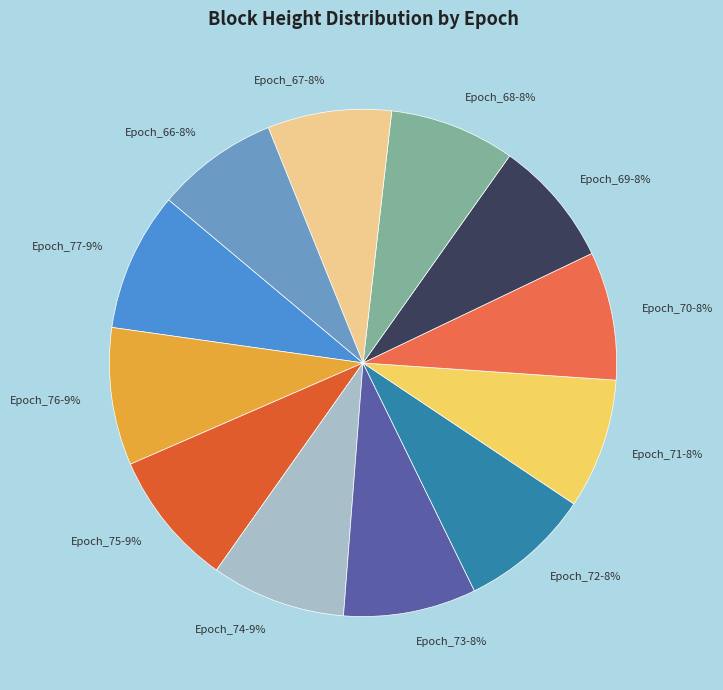

What is the ratio of the value at Epoch_69 to the value at Epoch_77?

0.9